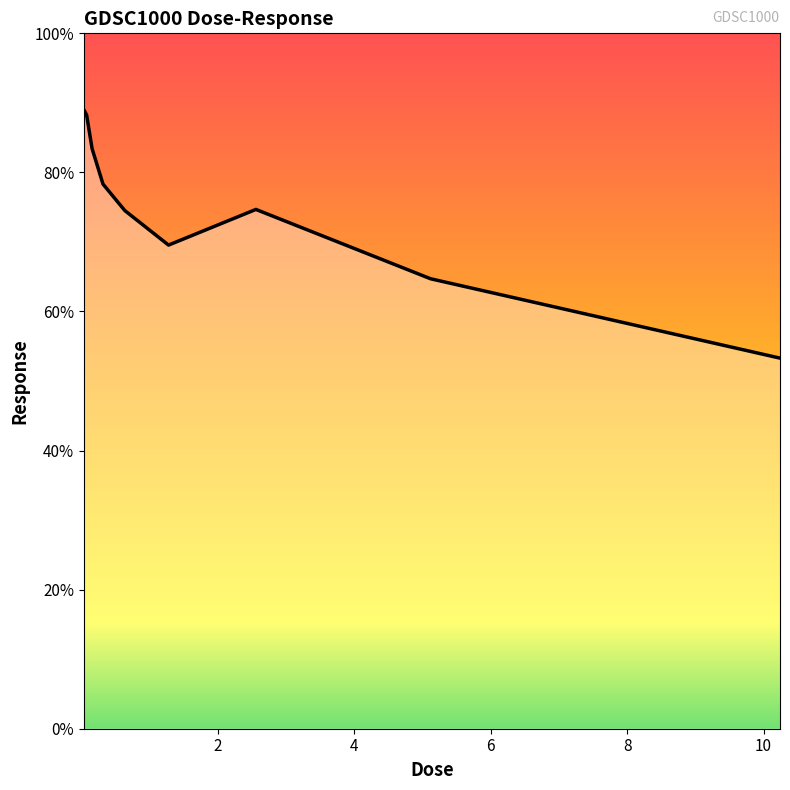

What is the smallest value displayed?

53.3